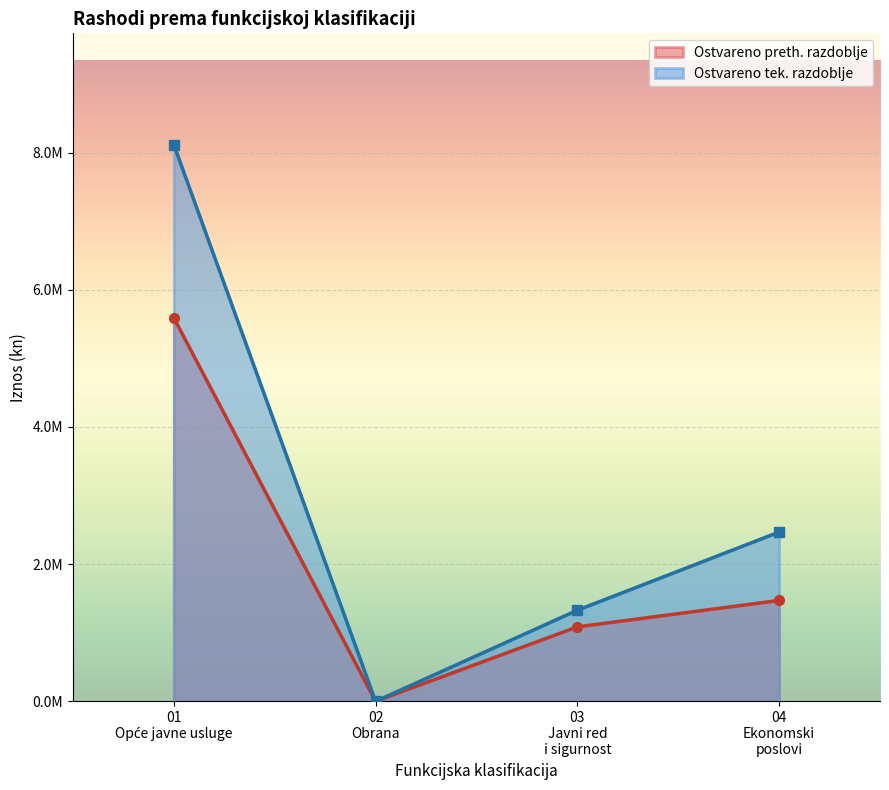

Does the chart display data point markers on the line(s)?

Yes